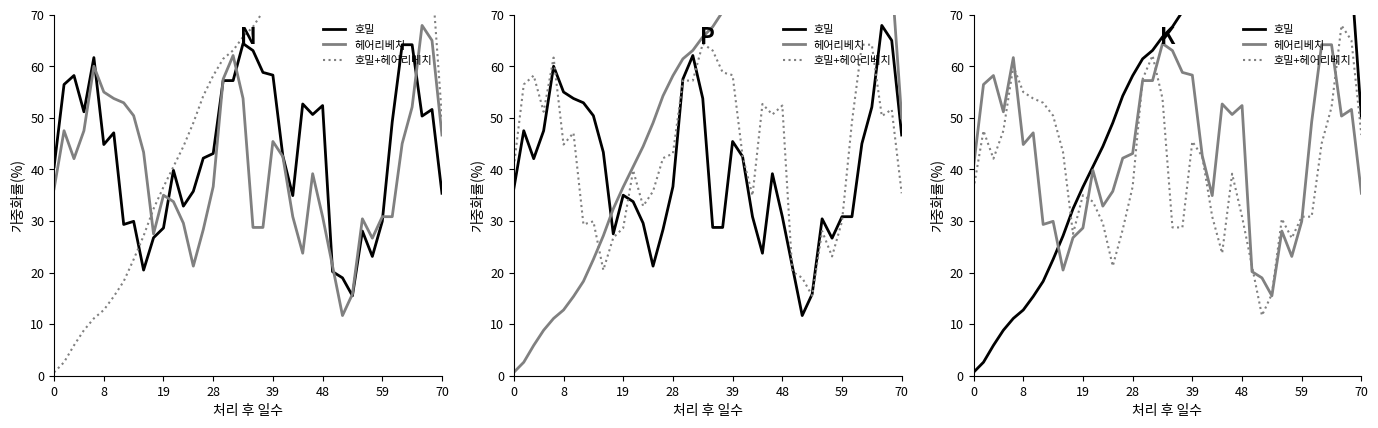

Which series has the largest range (max minus min)?

호밀